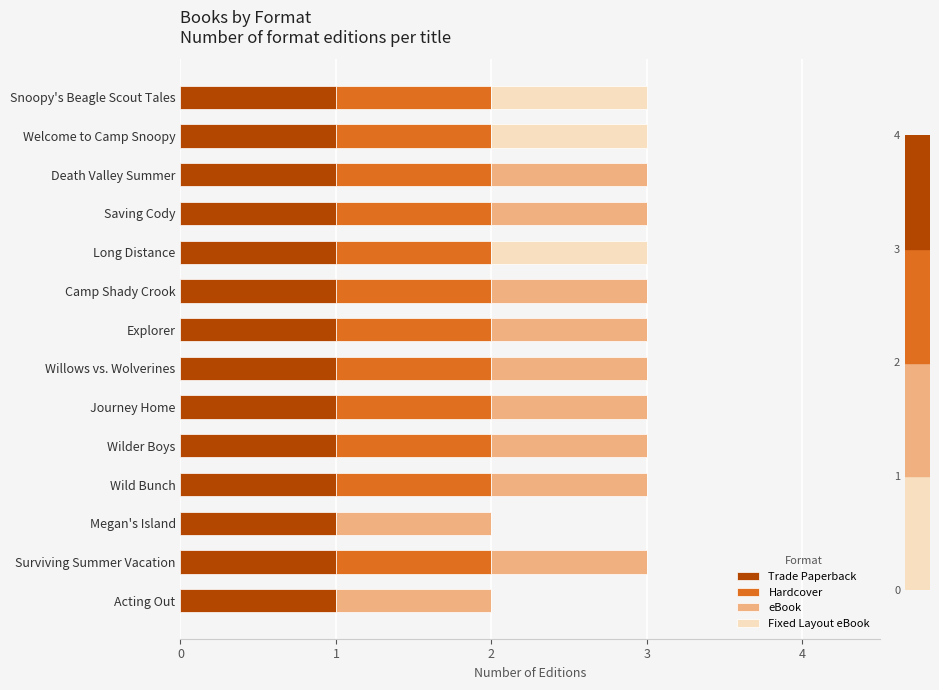

What is the sum of all Trade Paperback values?

14